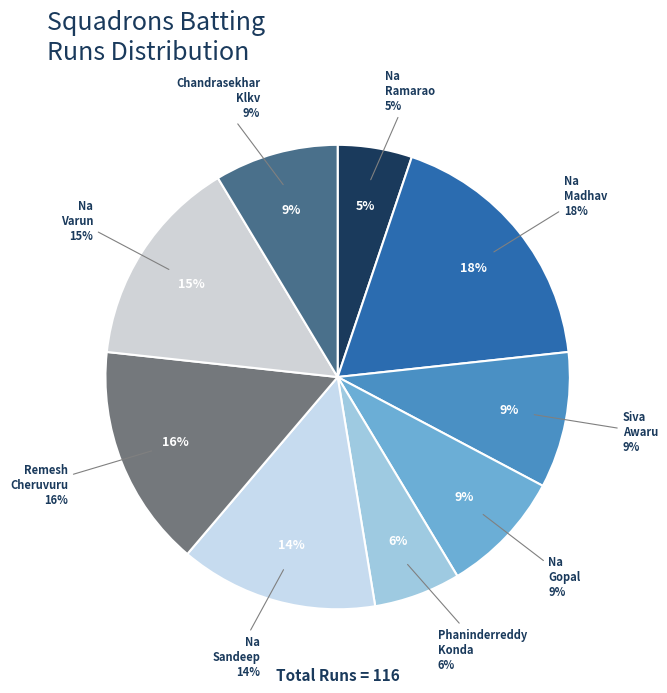

Does Na Sandeep represent more than half of the total?

No